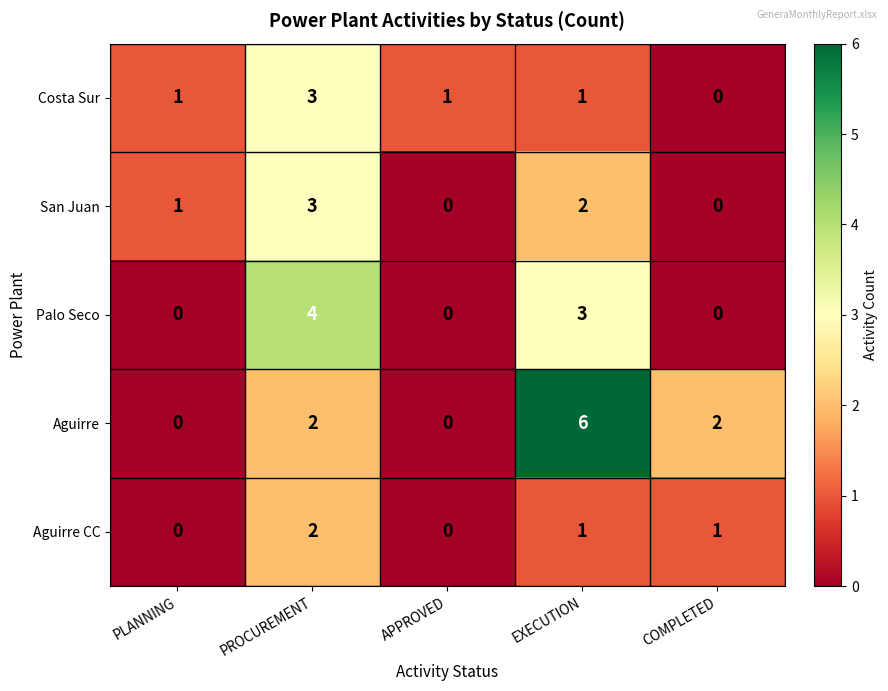

Reading right to left, what are all the values shown in this chart?

Costa Sur: COMPLETED=0	EXECUTION=1	APPROVED=1	PROCUREMENT=3	PLANNING=1
San Juan: COMPLETED=0	EXECUTION=2	APPROVED=0	PROCUREMENT=3	PLANNING=1
Palo Seco: COMPLETED=0	EXECUTION=3	APPROVED=0	PROCUREMENT=4	PLANNING=0
Aguirre: COMPLETED=2	EXECUTION=6	APPROVED=0	PROCUREMENT=2	PLANNING=0
Aguirre CC: COMPLETED=1	EXECUTION=1	APPROVED=0	PROCUREMENT=2	PLANNING=0